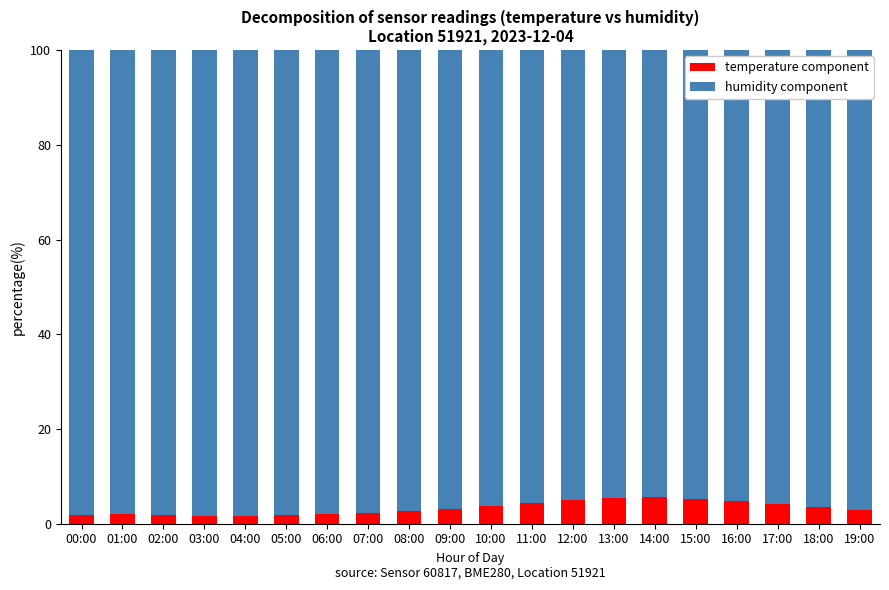

What is the average value of the temperature component series?

3.3